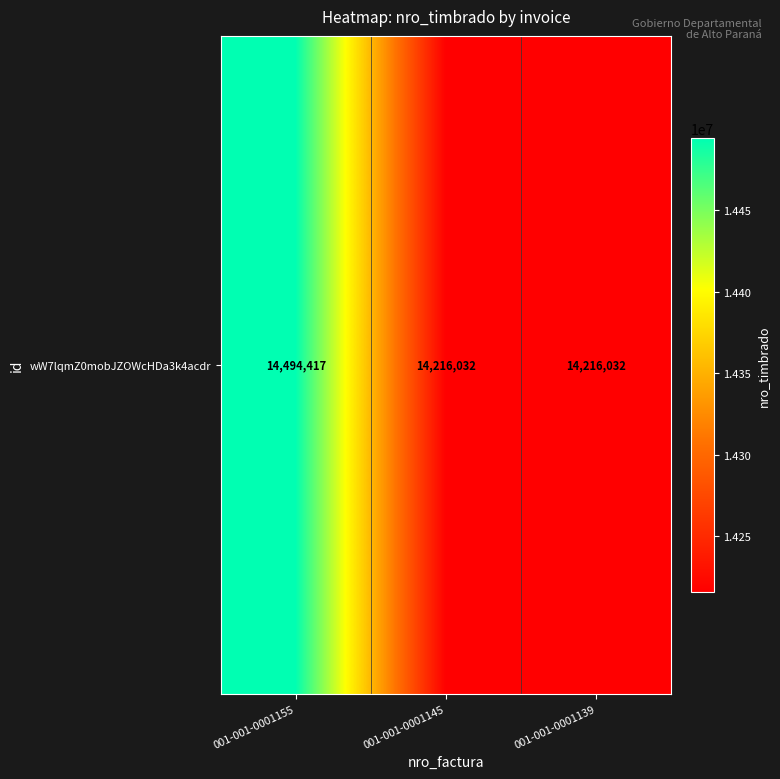

Reading left to right, extract all data points from this chart.

001-001-0001155=14494417	001-001-0001145=14216032	001-001-0001139=14216032